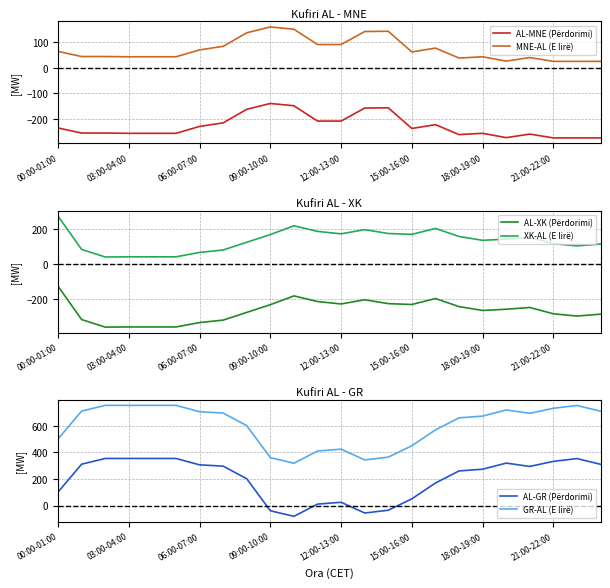

The AL-GR (Përdorimi) series shows 32 at 00:00-01:00. True or false?

False